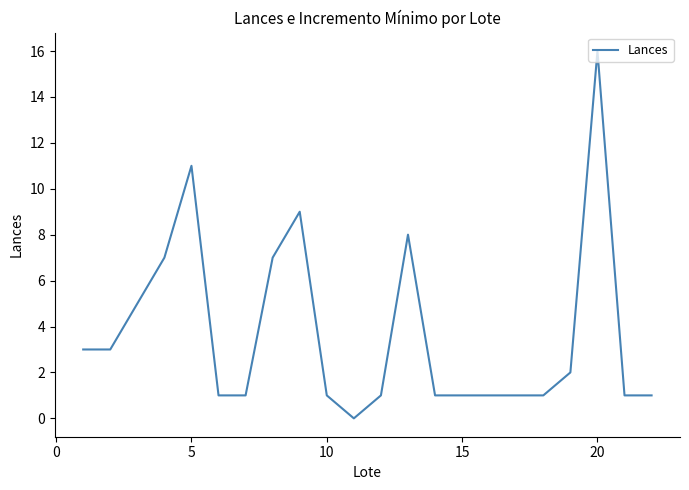

What is the greatest value displayed?

16